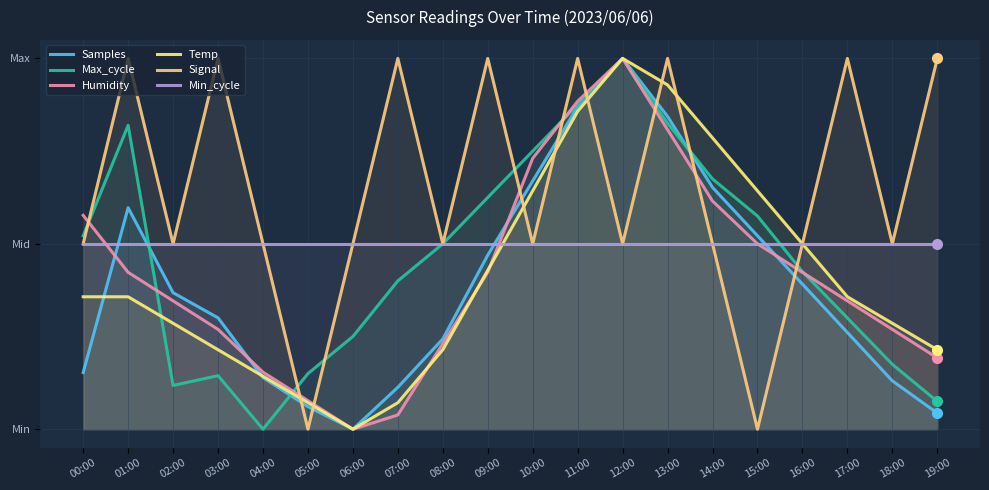

How many distinct data groups are displayed?

6